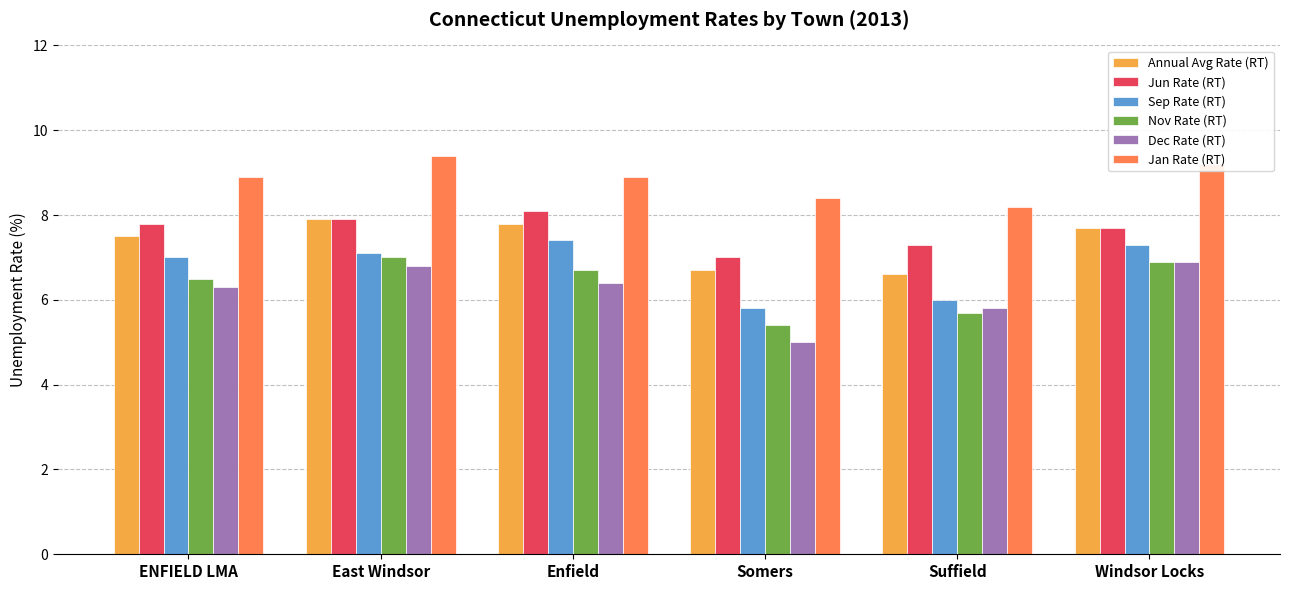

Reading left to right, transcribe all the data shown in this chart.

Annual Avg Rate (RT): 7.5	7.9	7.8	6.7	6.6	7.7
Jun Rate (RT): 7.8	7.9	8.1	7.0	7.3	7.7
Sep Rate (RT): 7.0	7.1	7.4	5.8	6.0	7.3
Nov Rate (RT): 6.5	7.0	6.7	5.4	5.7	6.9
Dec Rate (RT): 6.3	6.8	6.4	5.0	5.8	6.9
Jan Rate (RT): 8.9	9.4	8.9	8.4	8.2	9.2